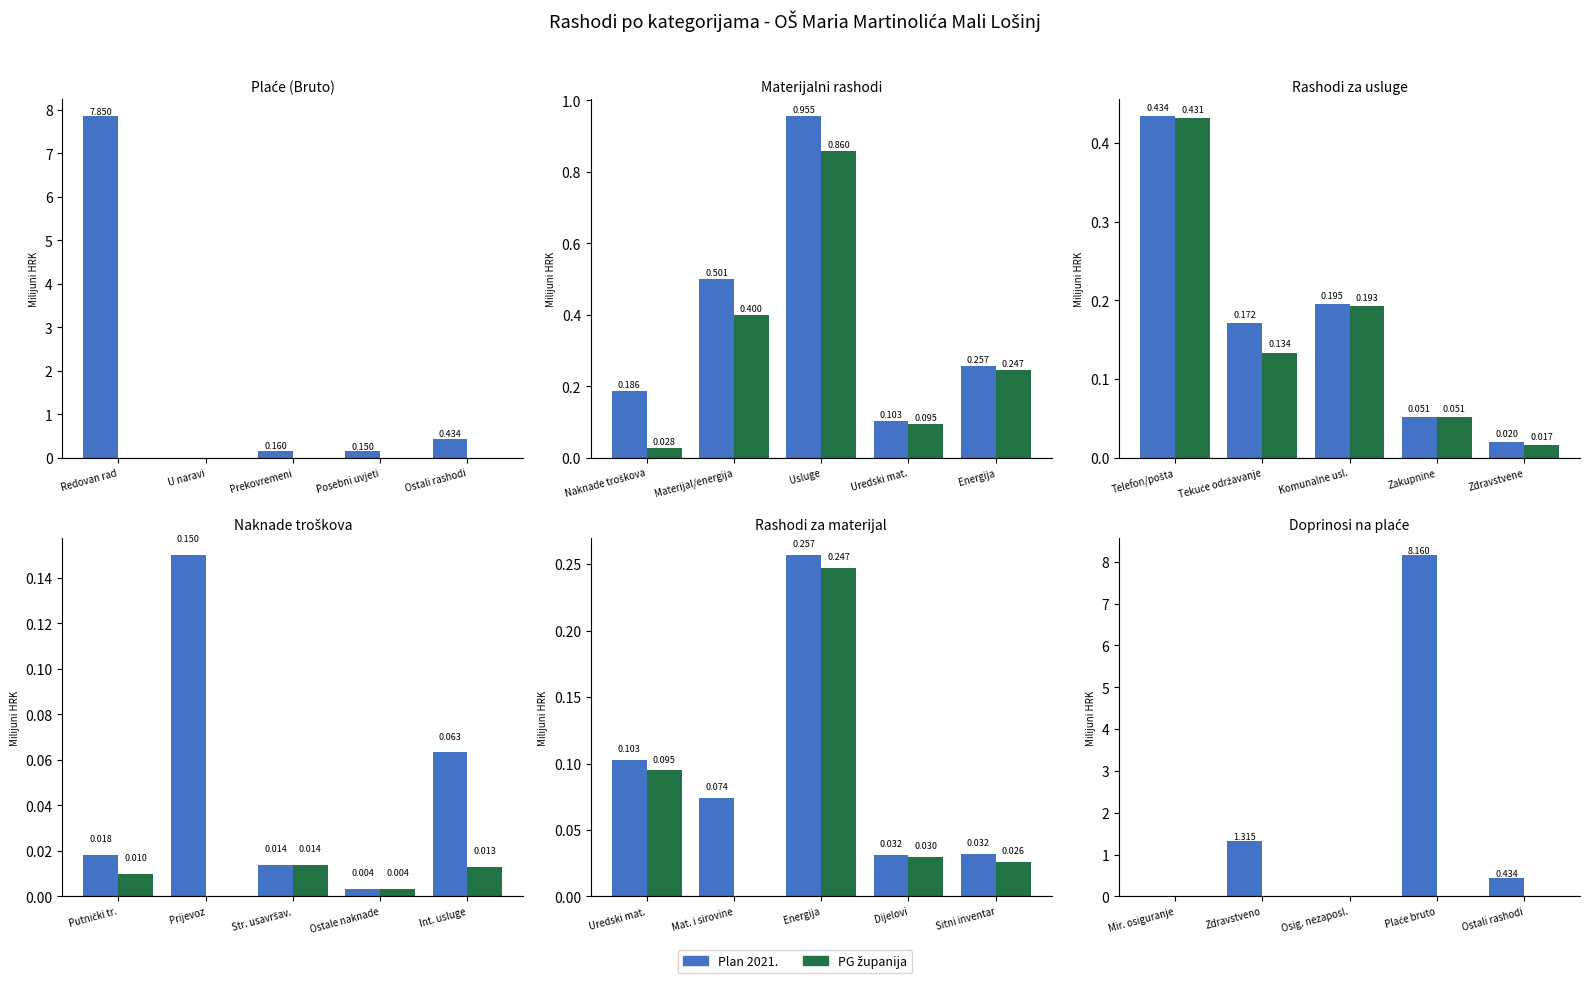

Which has a higher value, Osig. nezaposl. or Ostali rashodi?

Ostali rashodi